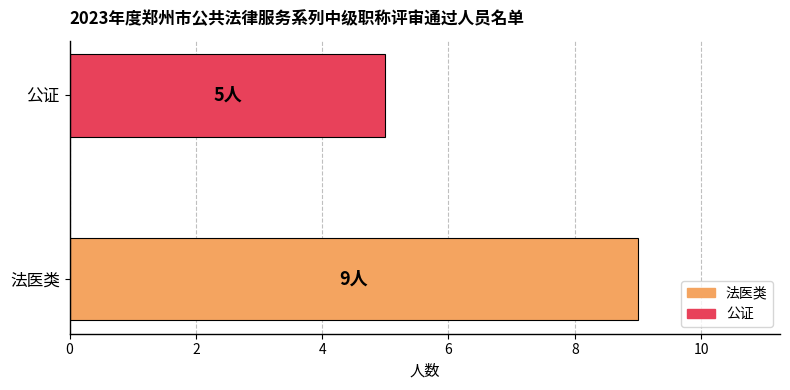

Reading right to left, list all the values displayed in this chart.

5	9